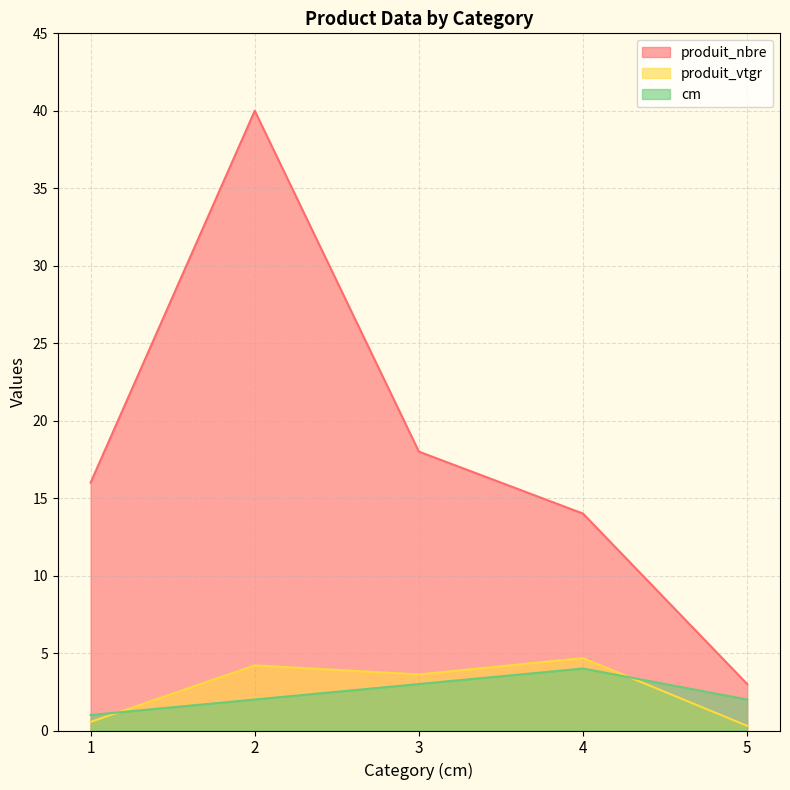

Between 3 and 1, which is larger?

3